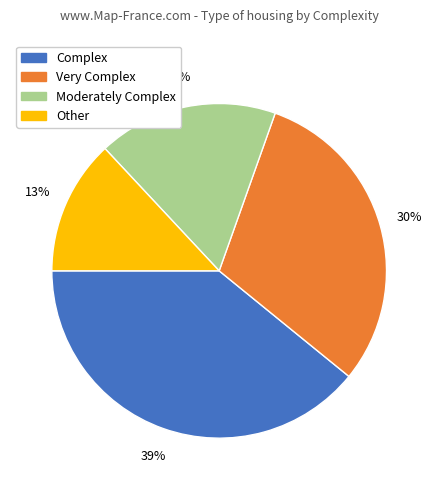

To the nearest percent, what is the difference between the Other and Moderately Complex slice percentages?

4%